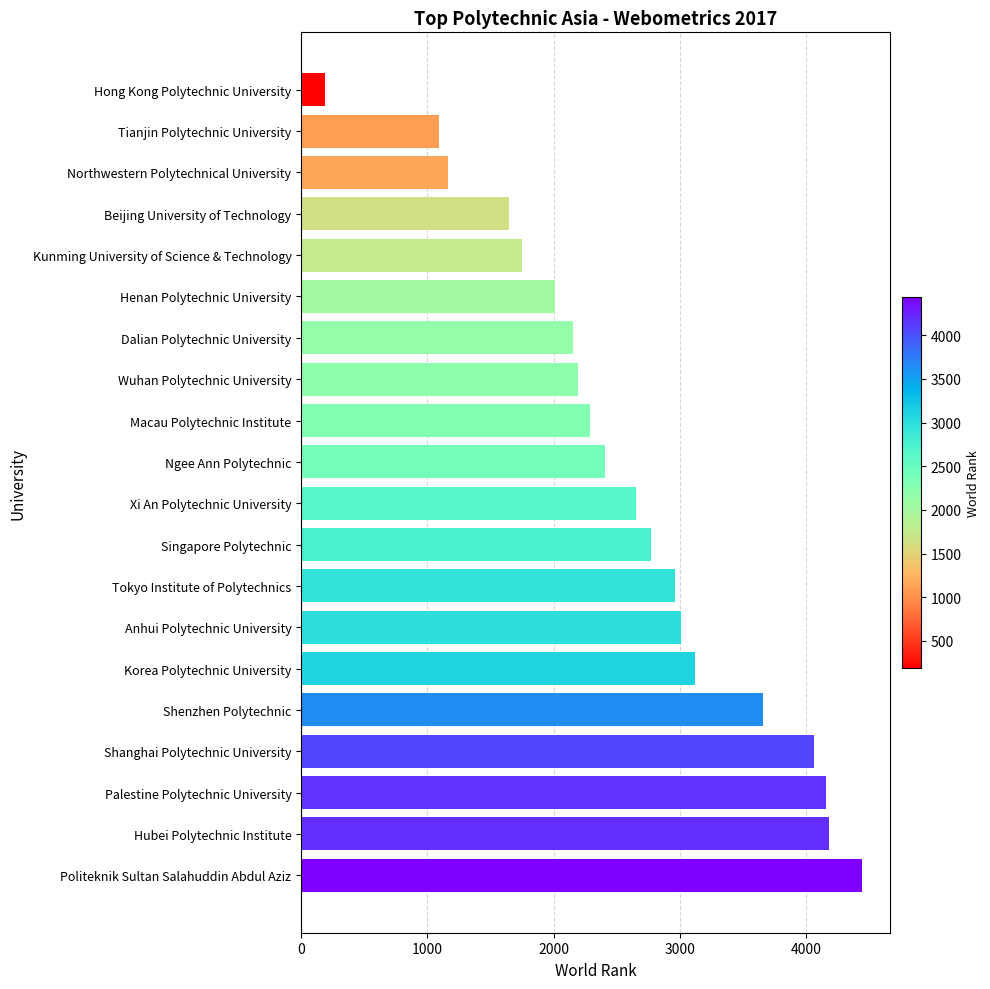

What is the difference between the maximum and second lowest values?

3346